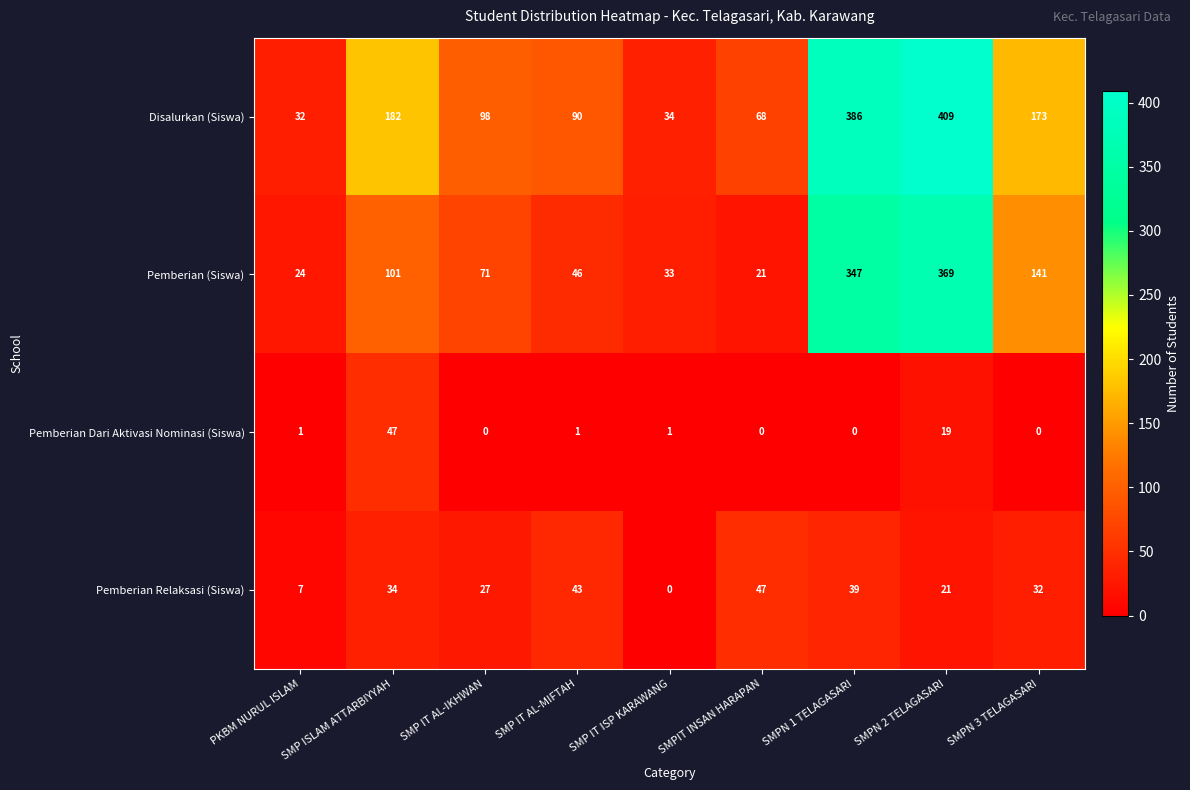

Between SMP IT AL-IKHWAN and SMPN 1 TELAGASARI, which series saw the biggest shift?

Disalurkan (Siswa)